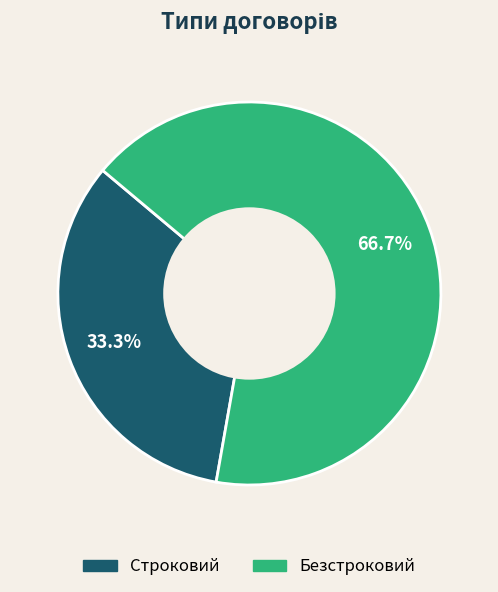

Which category has the smallest portion of the pie?

Строковий